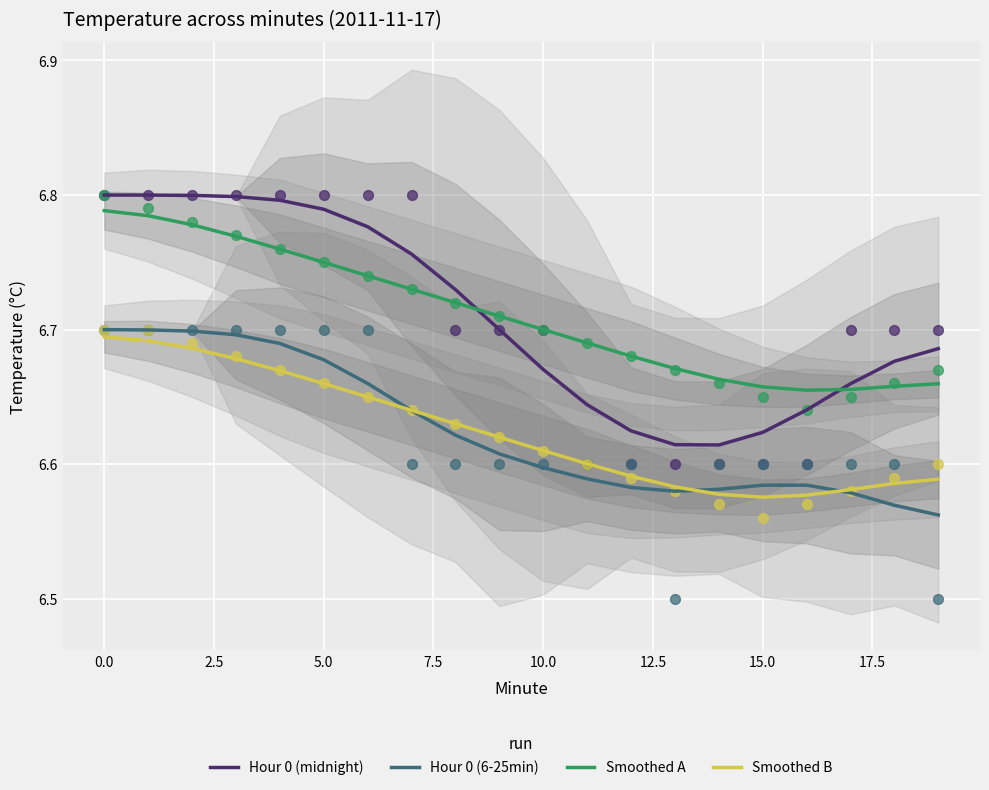

True or false: Hour 0 (6-25min) and Smoothed A cross at least once.

False